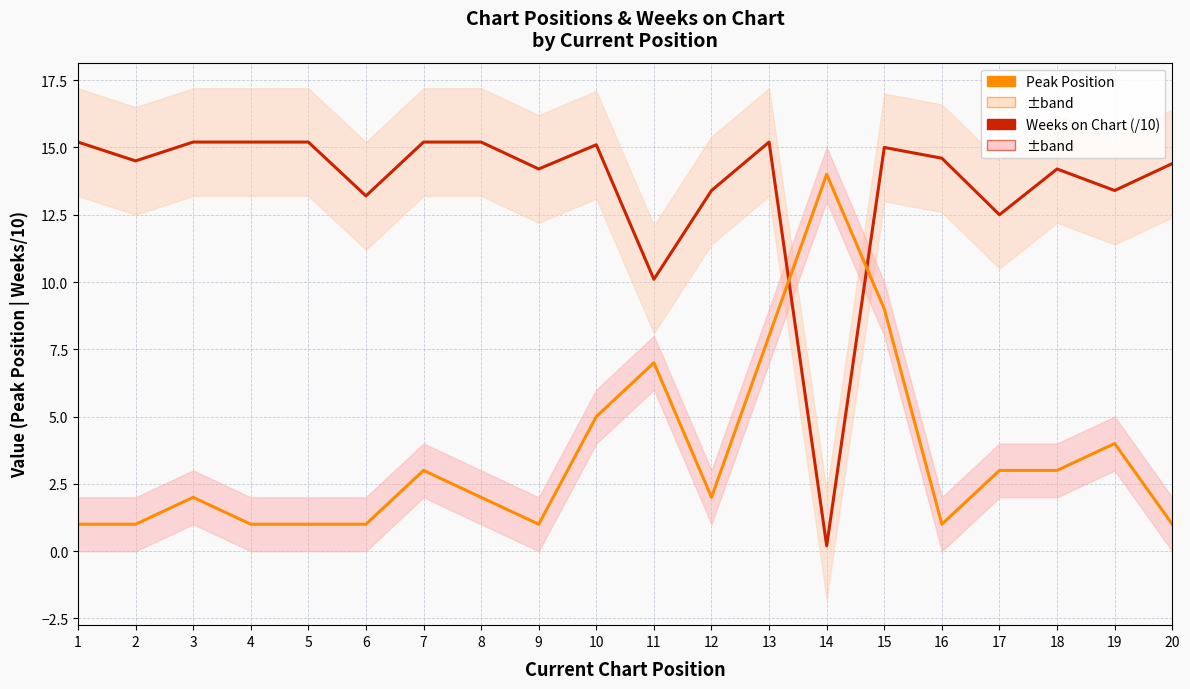

Reading right to left, extract all data points from this chart.

Weeks on Chart (/10): 20=14.4	19=13.4	18=14.2	17=12.5	16=14.6	15=15.0	14=0.2	13=15.2	12=13.4	11=10.1	10=15.1	9=14.2	8=15.2	7=15.2	6=13.2	5=15.2	4=15.2	3=15.2	2=14.5	1=15.2
Peak Position: 20=1.0	19=4.0	18=3.0	17=3.0	16=1.0	15=9.0	14=14.0	13=8.0	12=2.0	11=7.0	10=5.0	9=1.0	8=2.0	7=3.0	6=1.0	5=1.0	4=1.0	3=2.0	2=1.0	1=1.0